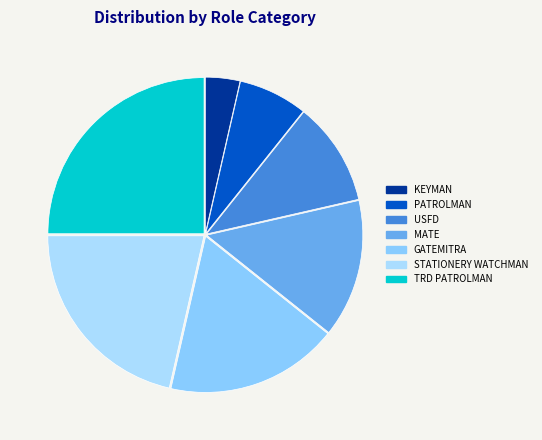

Which slice is the largest?

TRD PATROLMAN